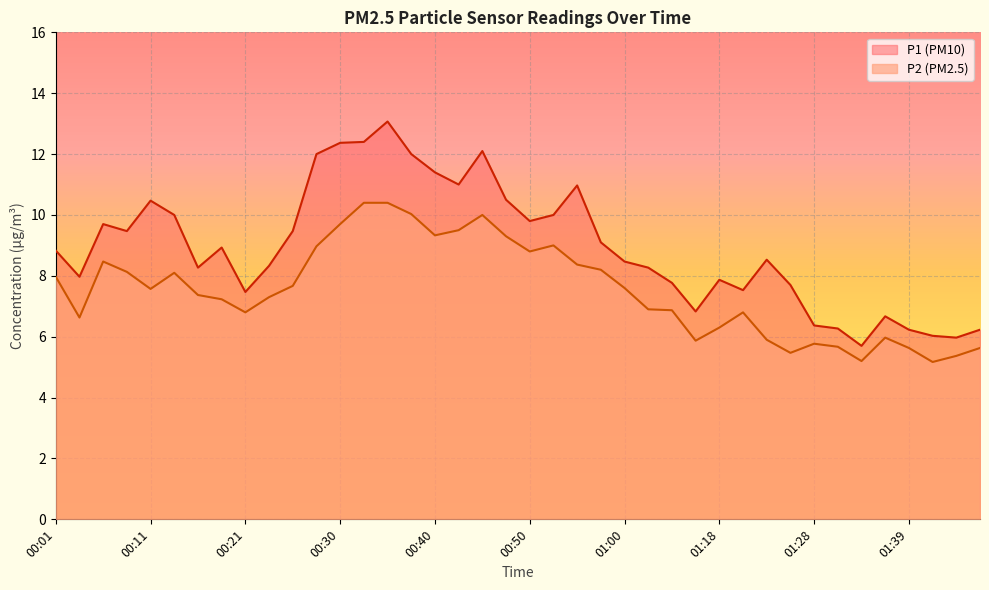

What is the average value of the P2 series?

7.5